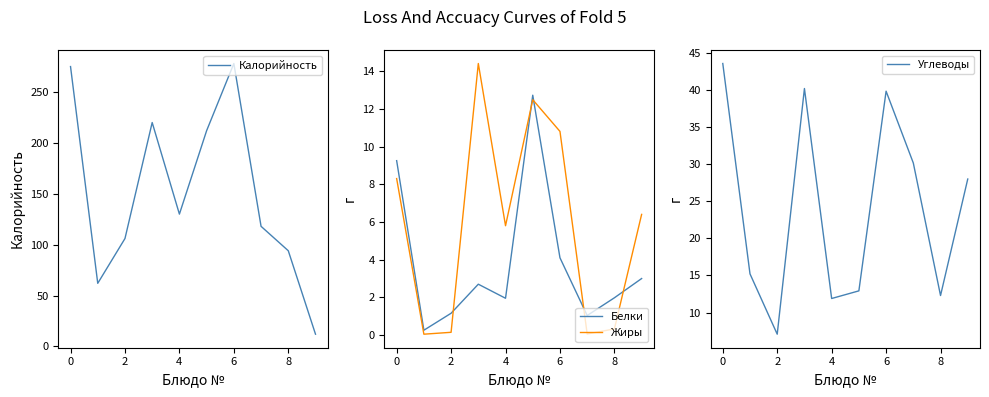

True or false: Углеводы has a value of 44.2 at 9.

False